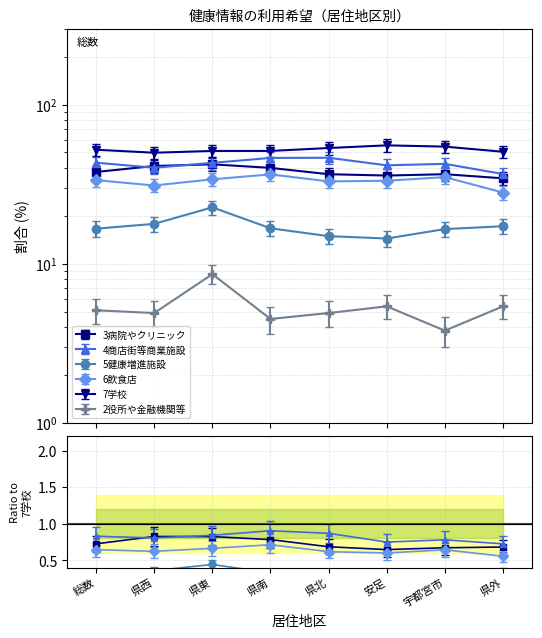

Is it true that 4商店街等商業施設 equals 52.0 at 県外?

False